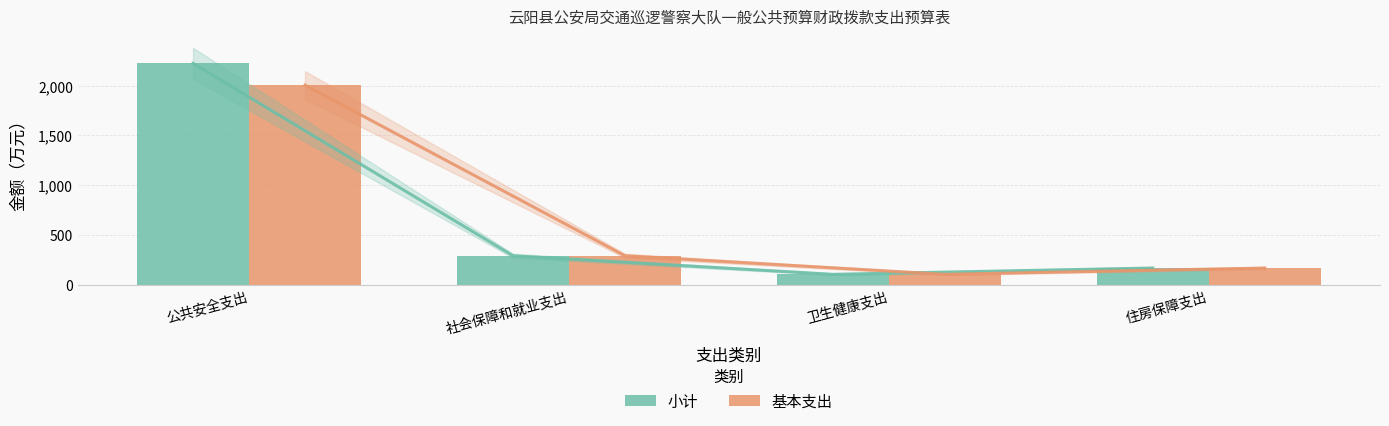

How many series are shown in this chart?

2